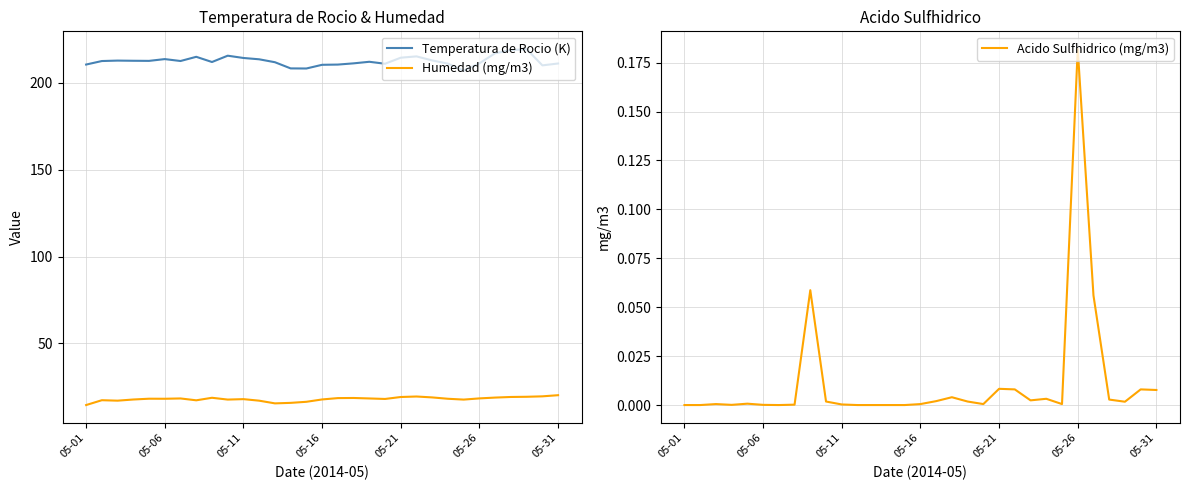

Which category has the lowest value across all series?

05-01